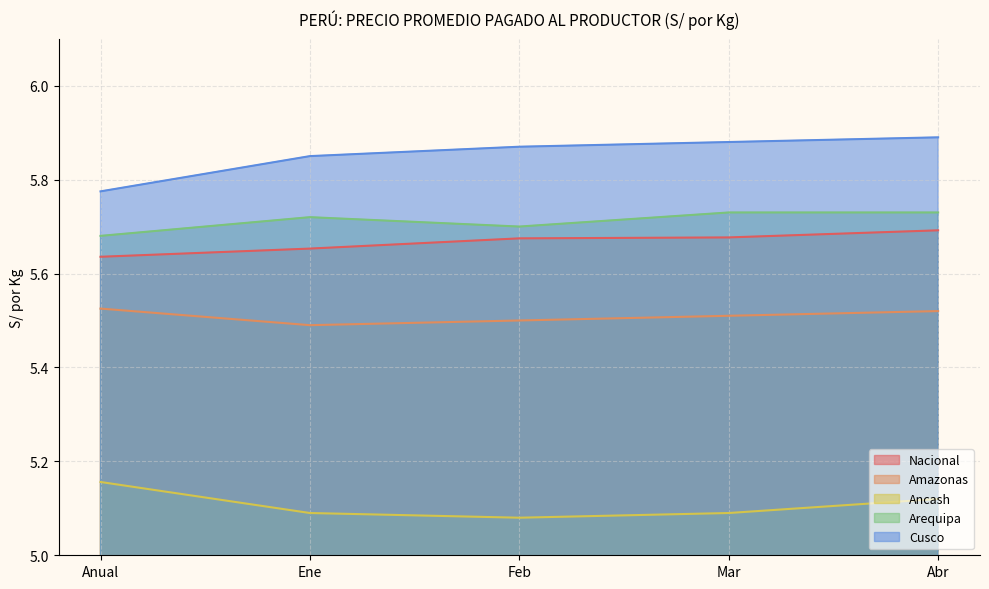

What is the spread (max minus min) of values at Feb?

0.8